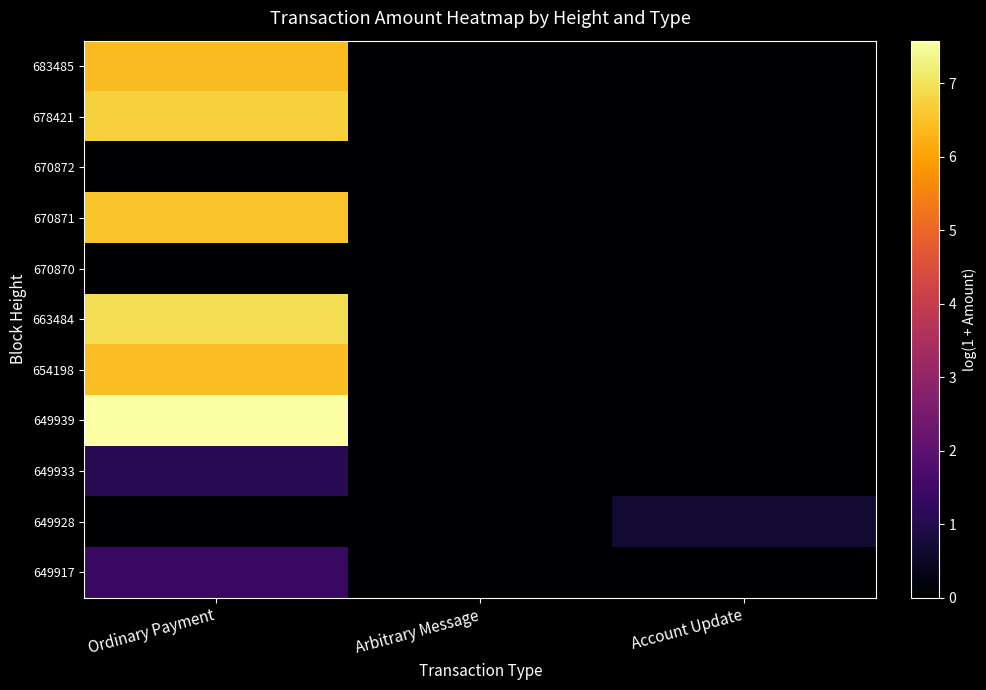

Which series changed the most between Ordinary Payment and Account Update?

649939